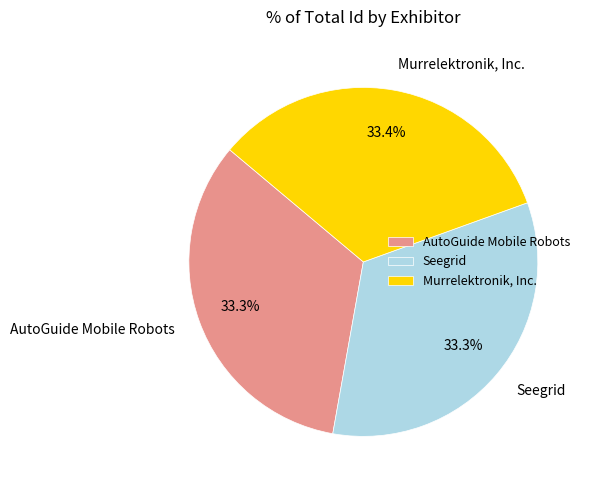

Combined, what portion of the pie is Seegrid and Murrelektronik, Inc.?

66.7%